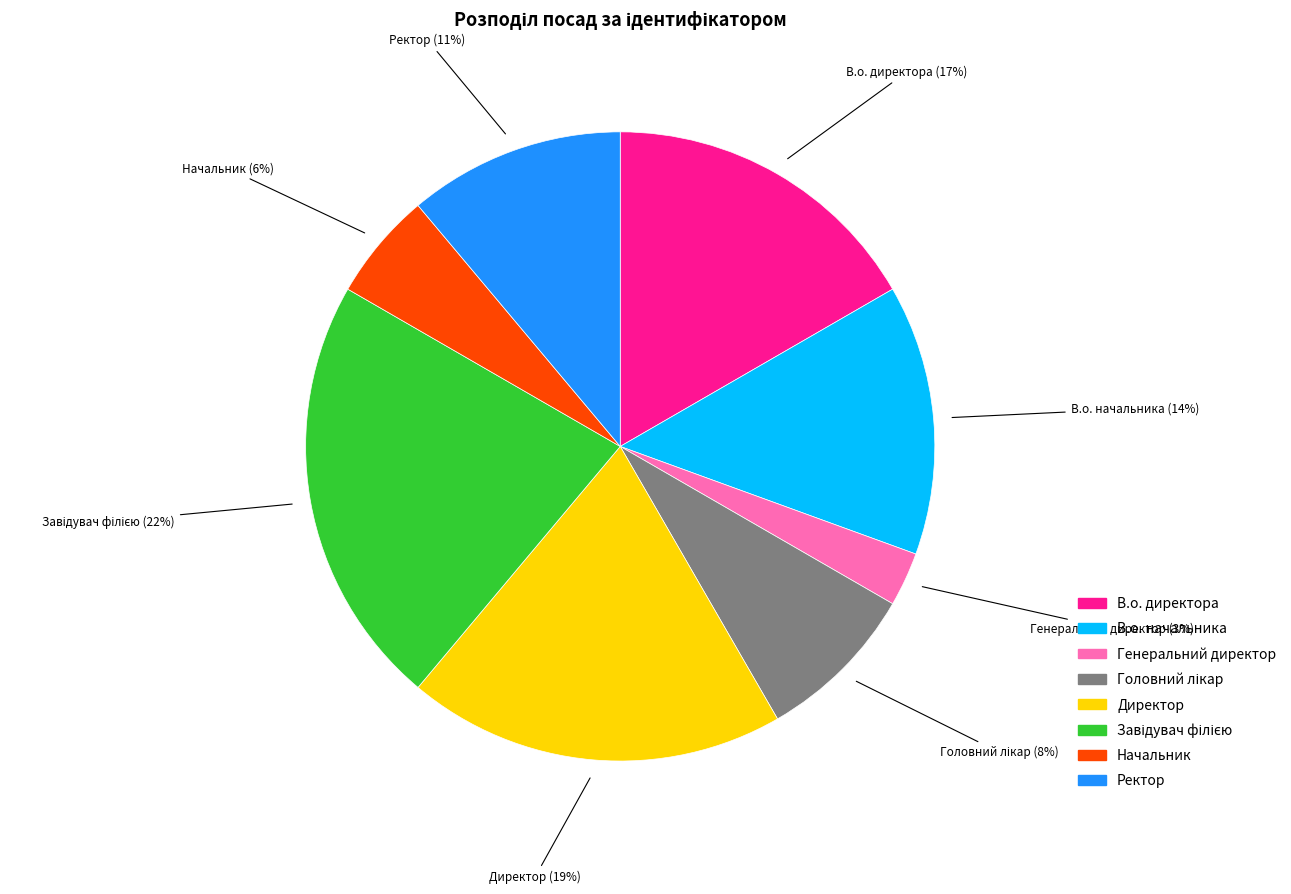

Count the number of slices in the pie.

8